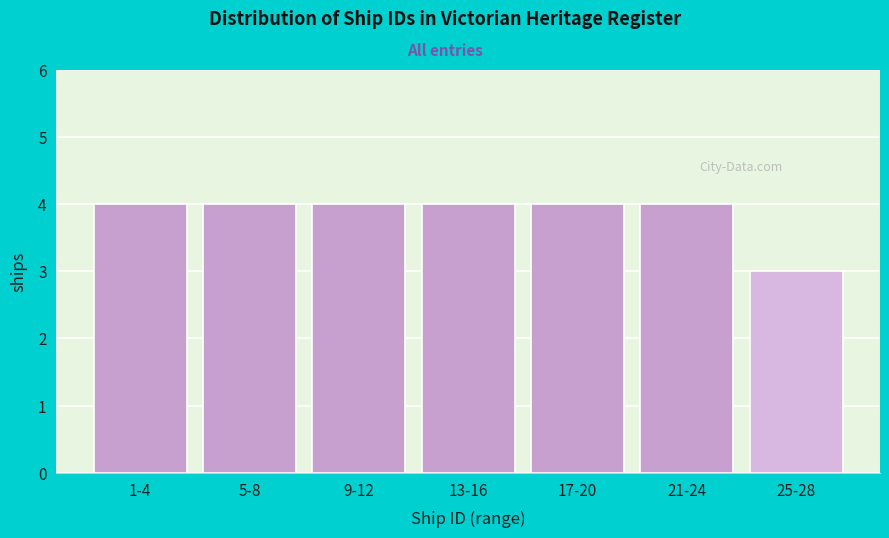

Reading right to left, extract all data points from this chart.

3	4	4	4	4	4	4